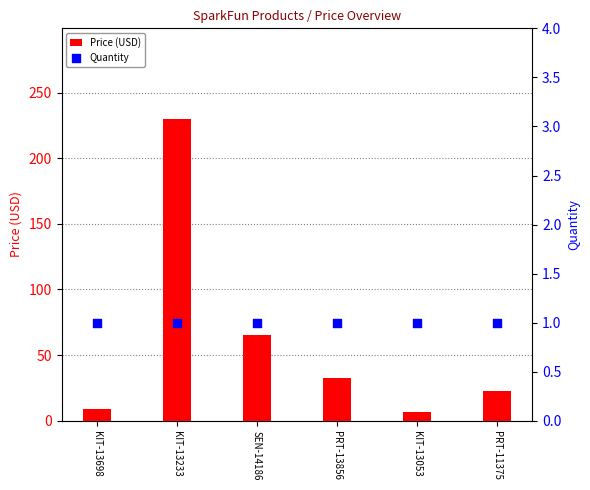

Which series has the widest spread of Y values?

Price (USD)